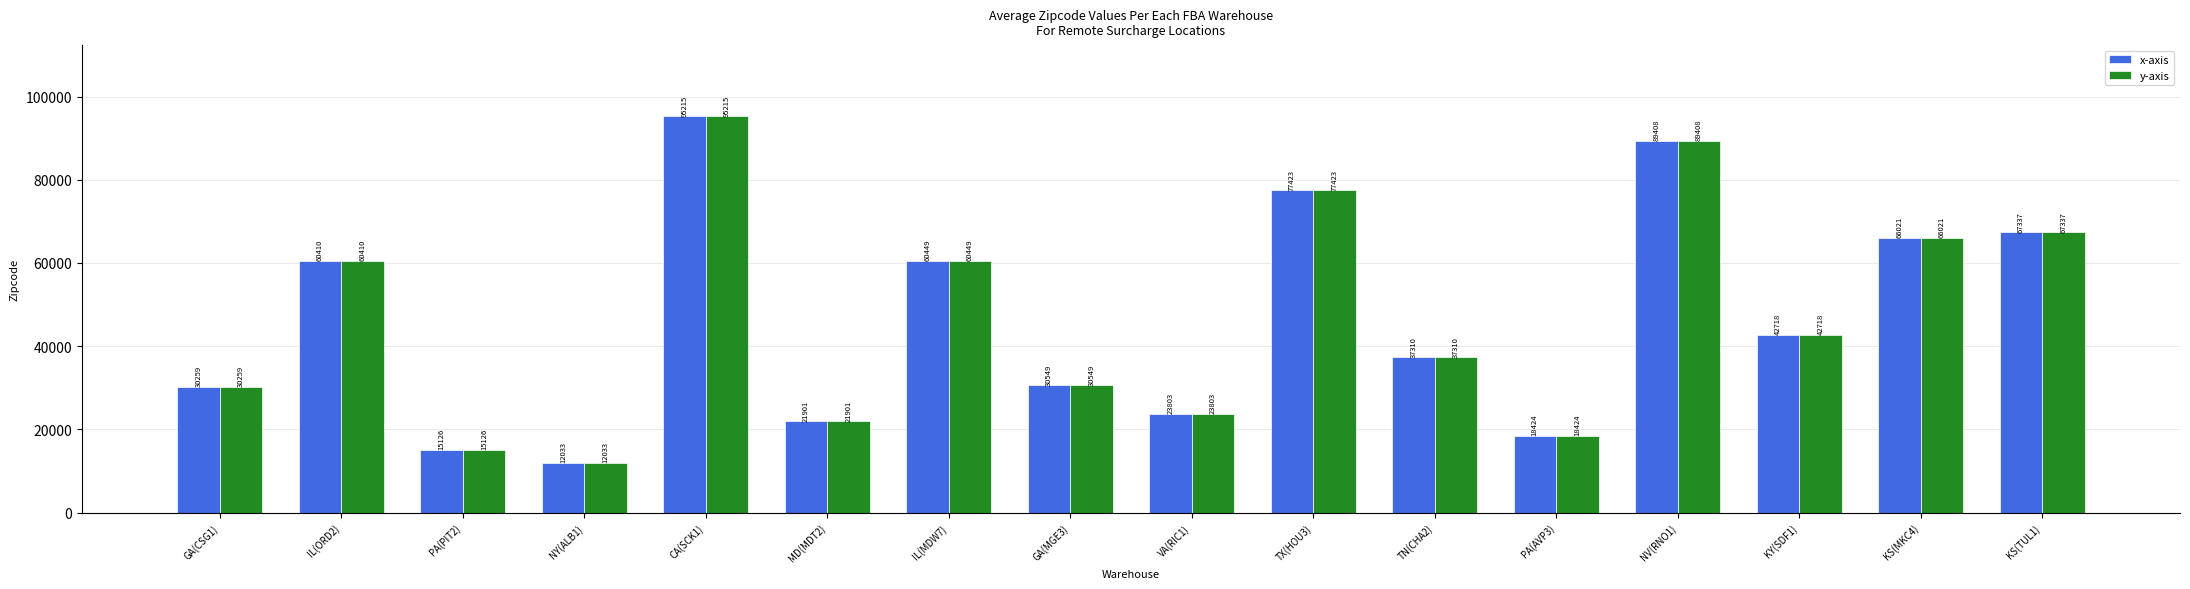

What is the value of the x-axis bar at the 4th from the left?

12033